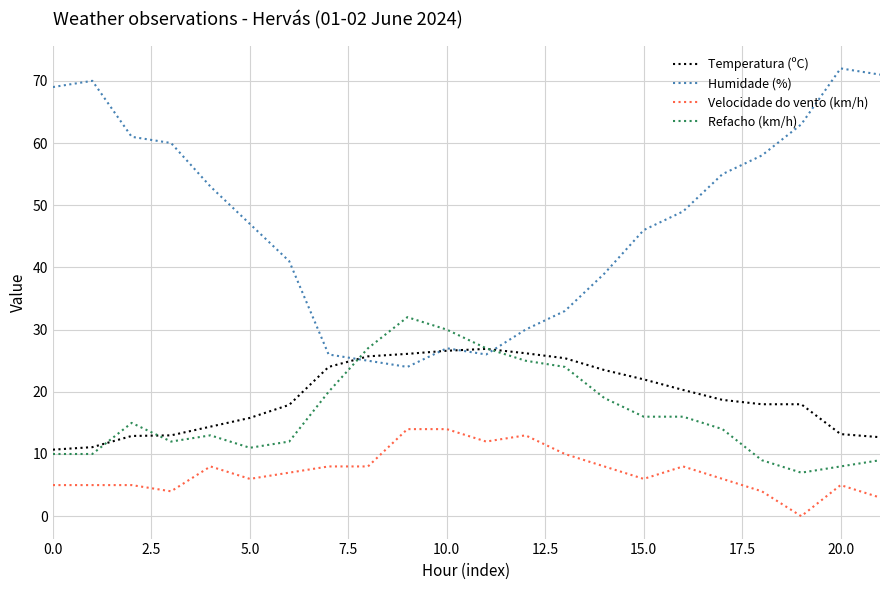

True or false: Refacho (km/h) has more than 2 interior local peaks.

True